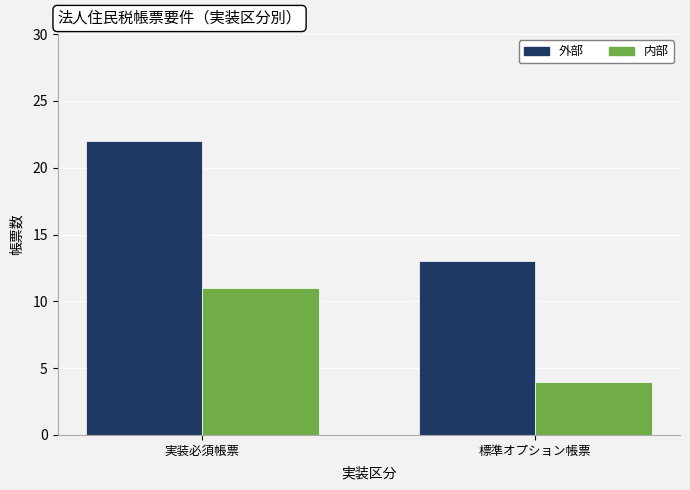

Between 実装必須帳票 and 標準オプション帳票, which series saw the biggest shift?

外部